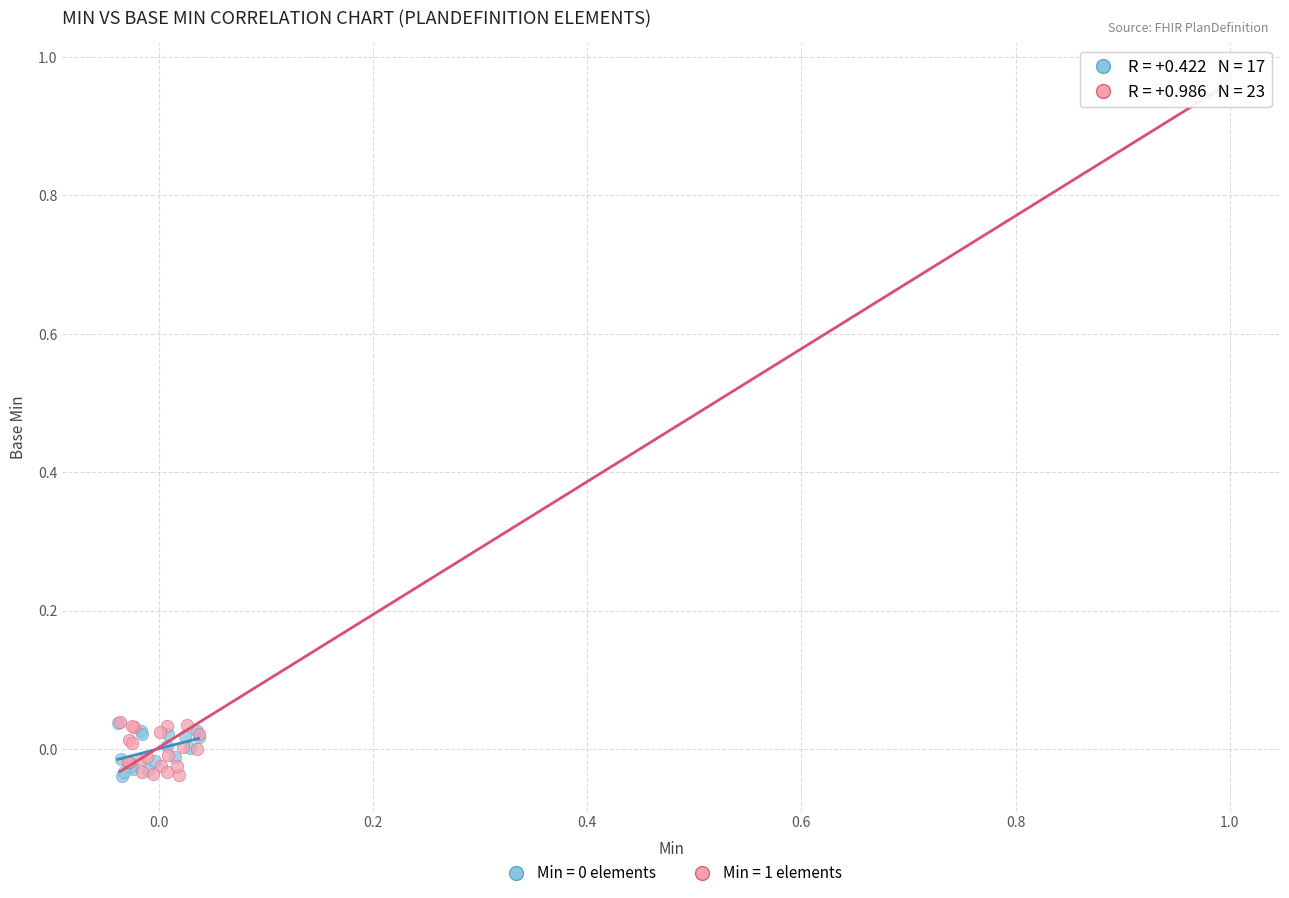

Which series contains the highest Y value?

Min = 1 elements